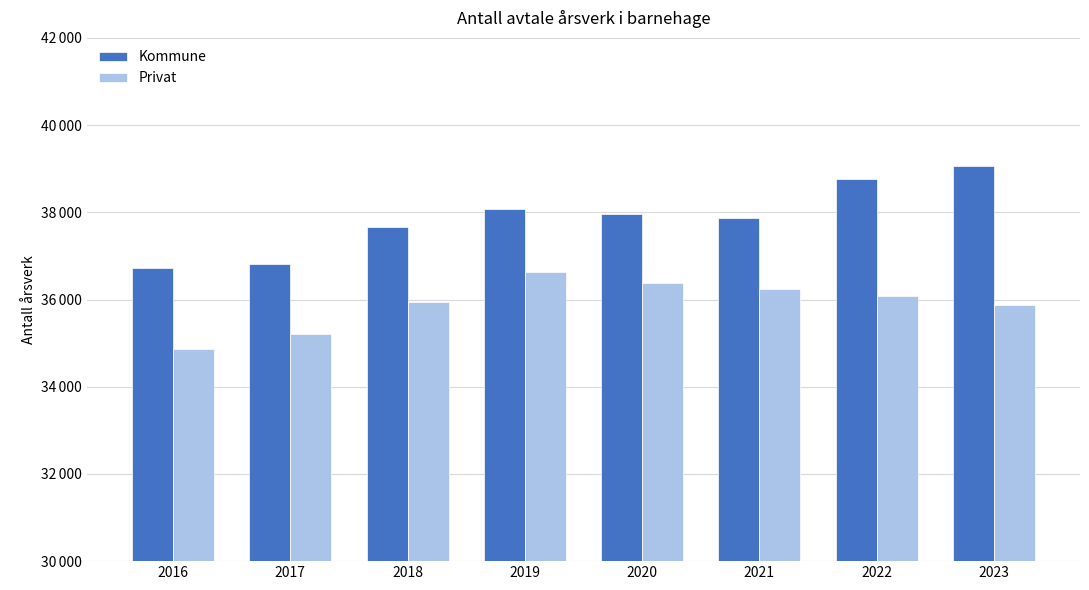

Reading right to left, extract all data points from this chart.

Kommune: 2023=39069.5	2022=38758.0	2021=37867.9	2020=37954.5	2019=38069.8	2018=37674.0	2017=36816.6	2016=36728.3
Privat: 2023=35866.8	2022=36076.2	2021=36250.3	2020=36374.4	2019=36623.8	2018=35949.4	2017=35219.9	2016=34859.3